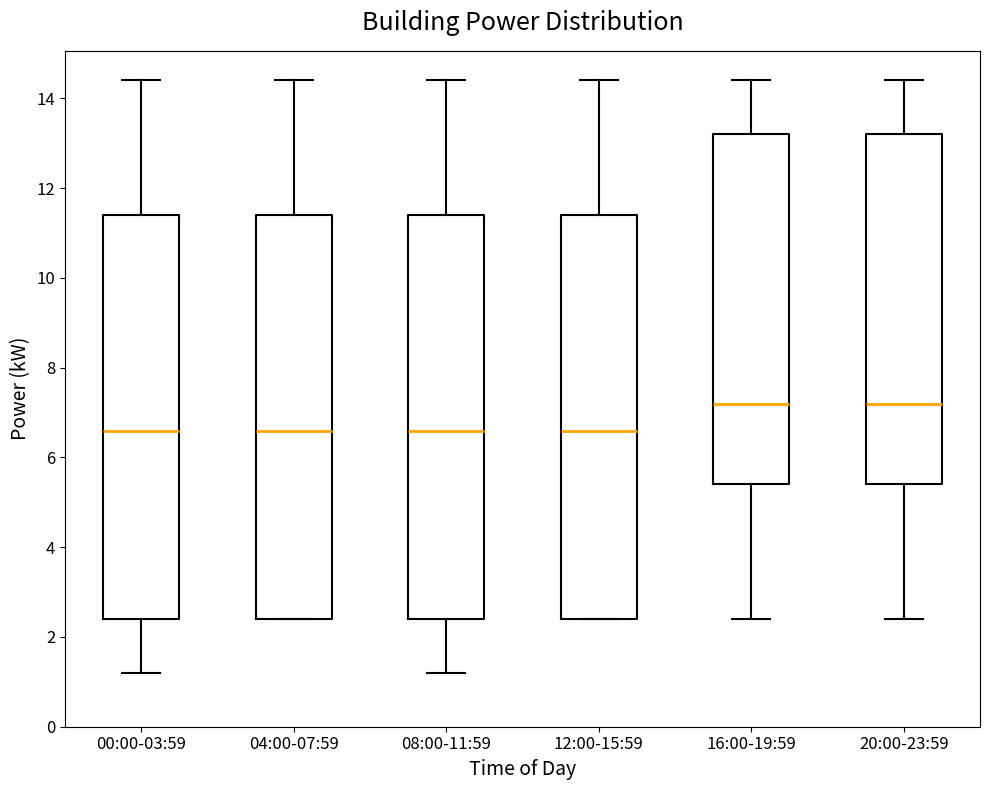

Where does the median line of the box for 00:00-03:59 sit on the y-axis? The values are not printed on the chart, so give them approximately, as read against the axis.

6.6